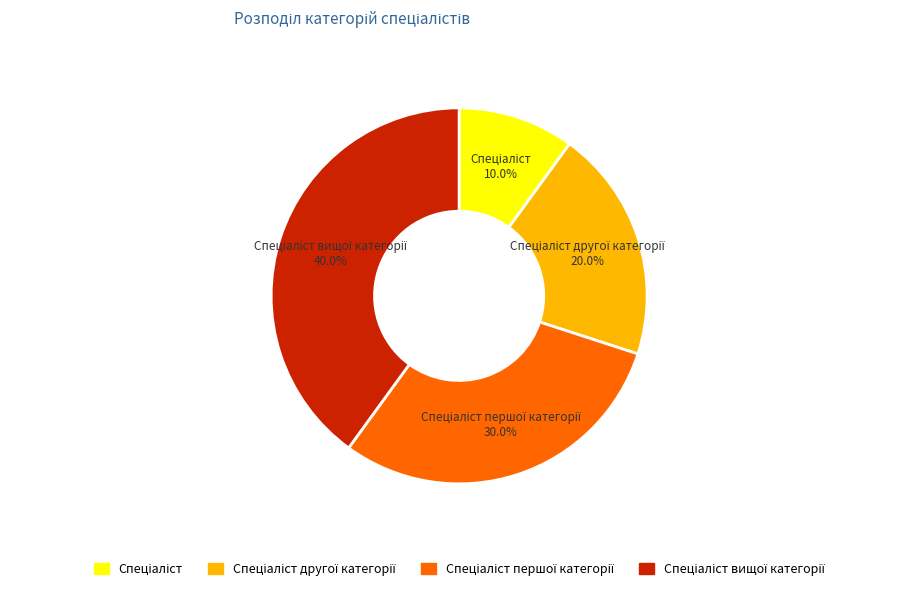

Is there a majority slice in this chart?

No